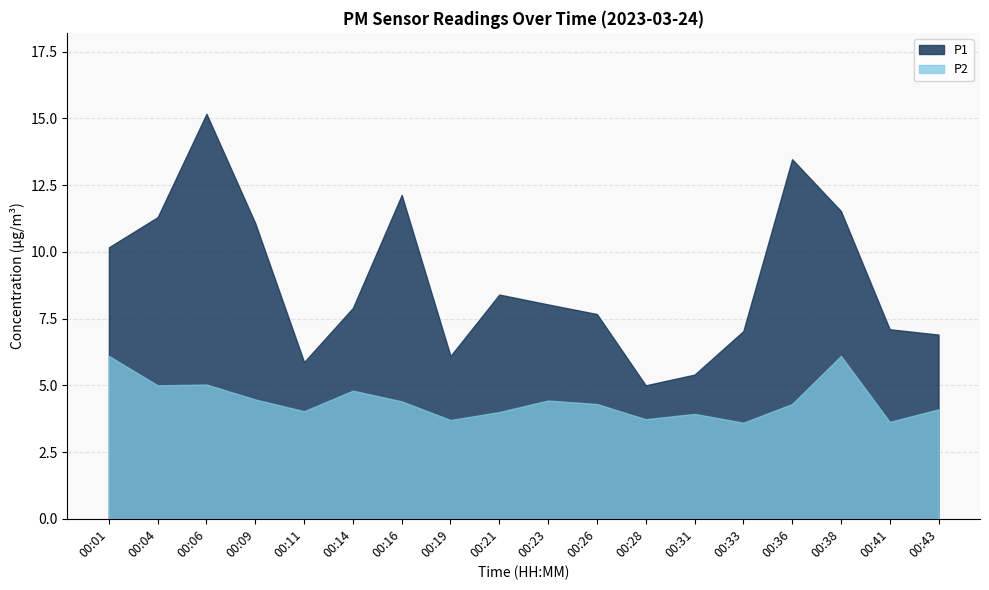

List the series in order of their peak value, highest first.

P1, P2